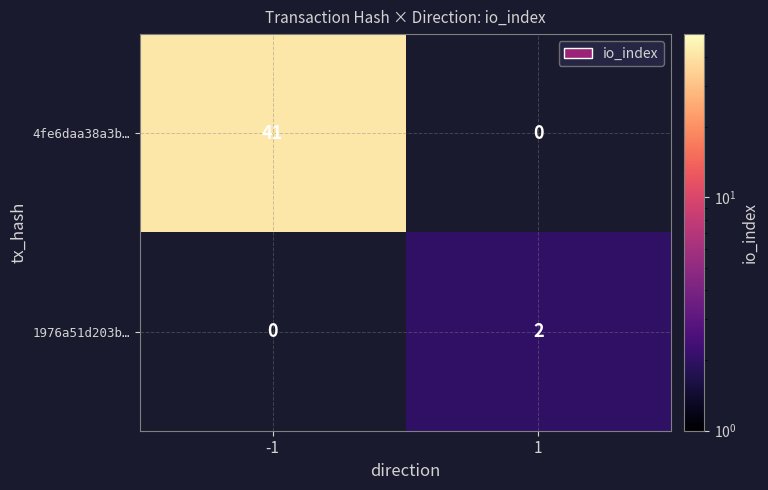

The value of 1976a51d203b… at 1 is 3. True or false?

False